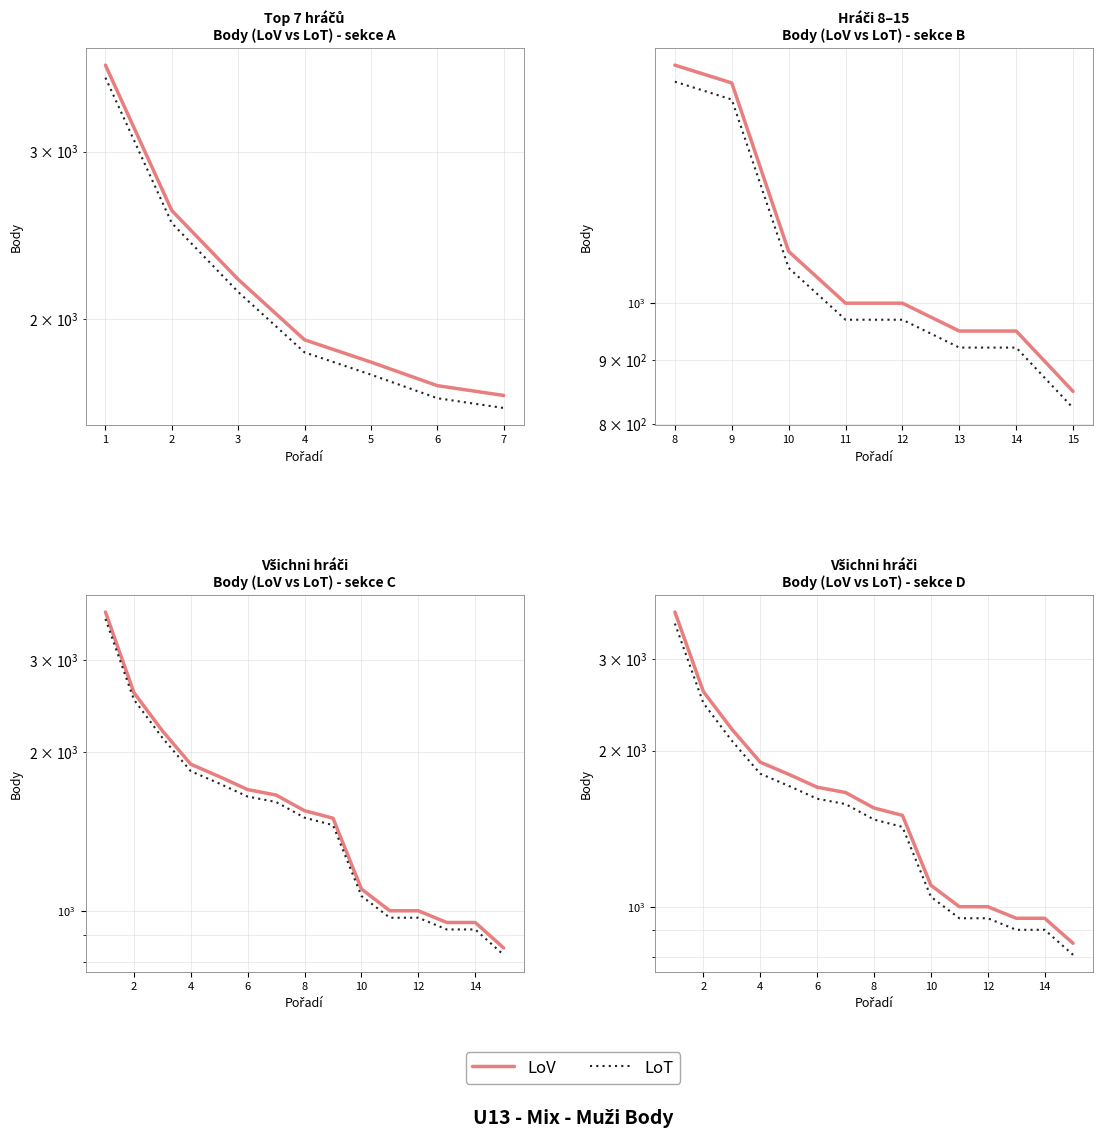

What is the difference between the maximum and minimum values in the LoV series?

2850.0